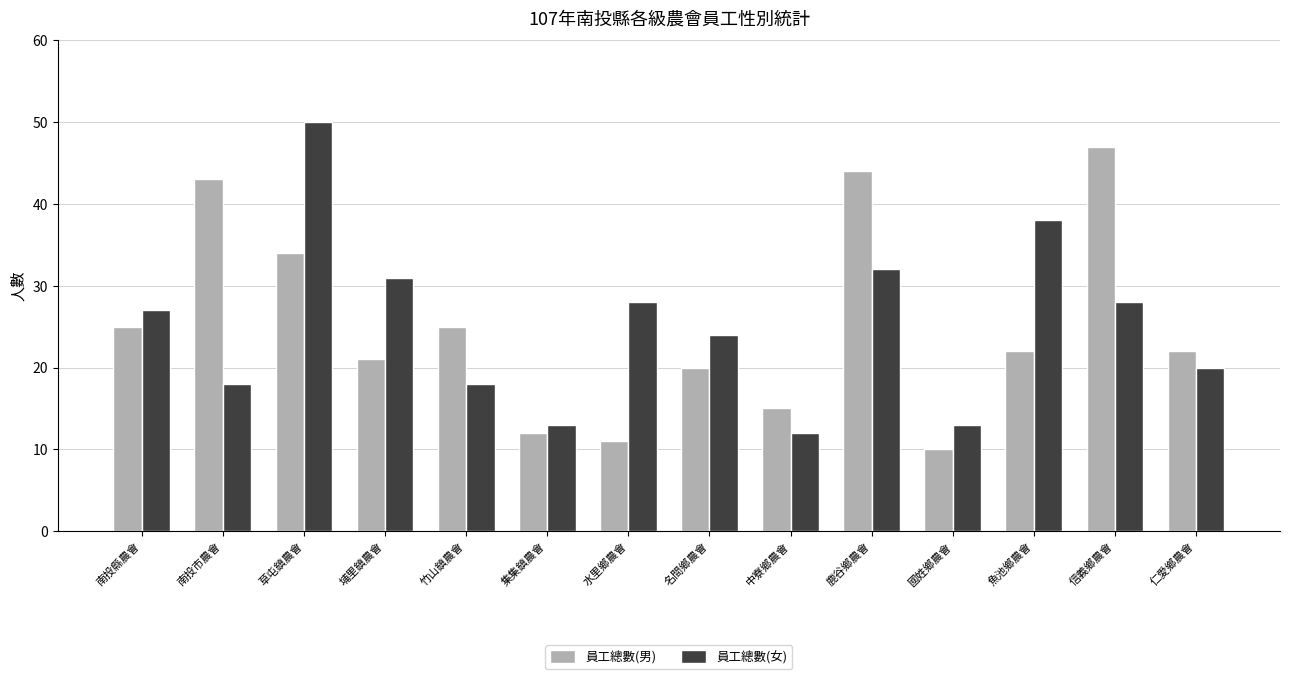

What are all the series names shown in the legend?

員工總數(男), 員工總數(女)